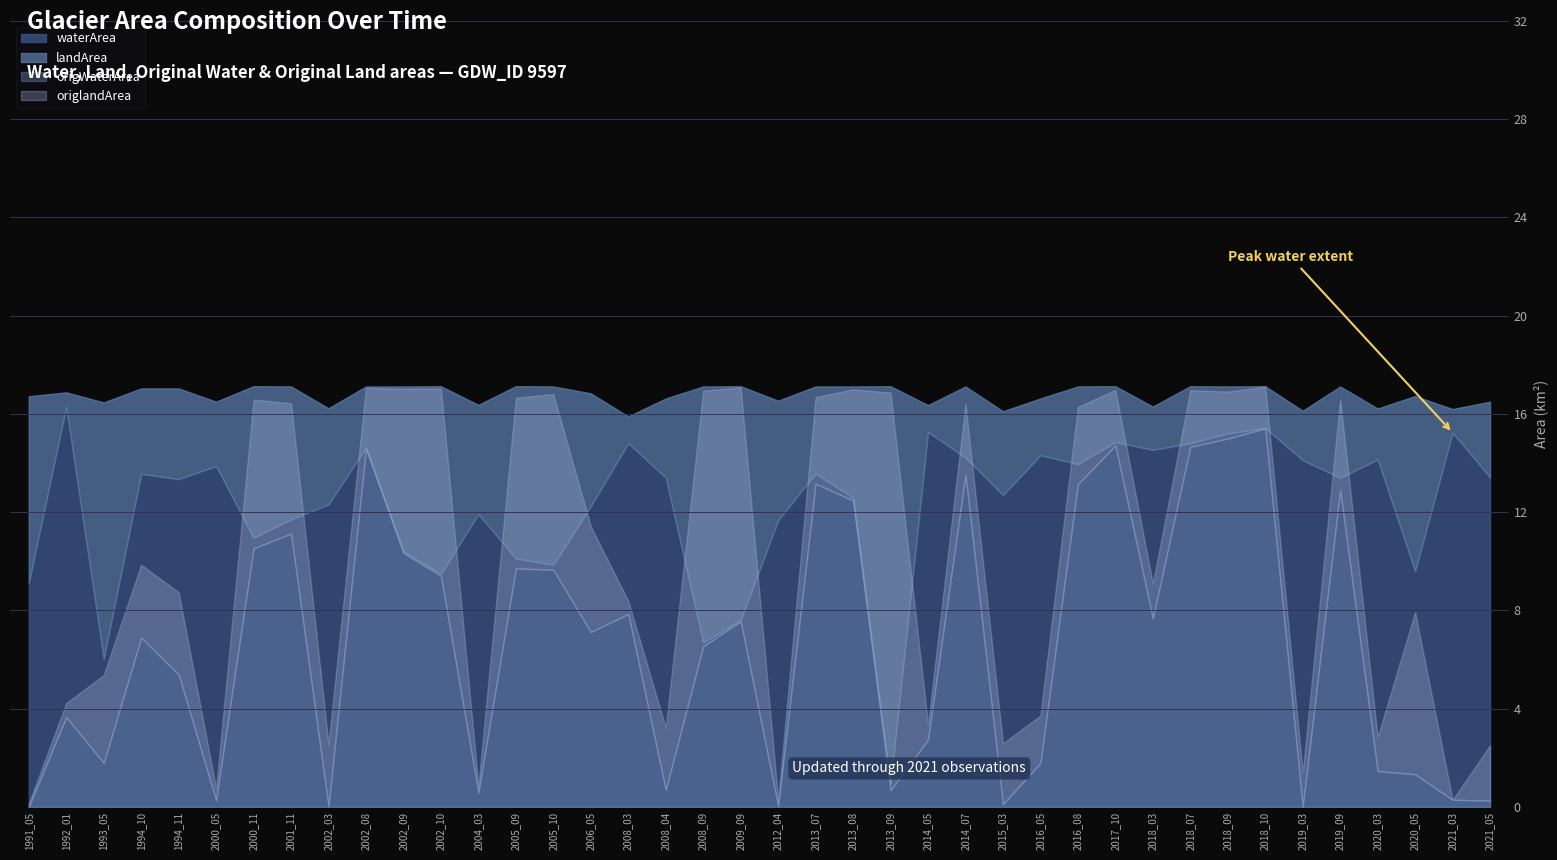

At how many categories does at least one series exceed 8?

40